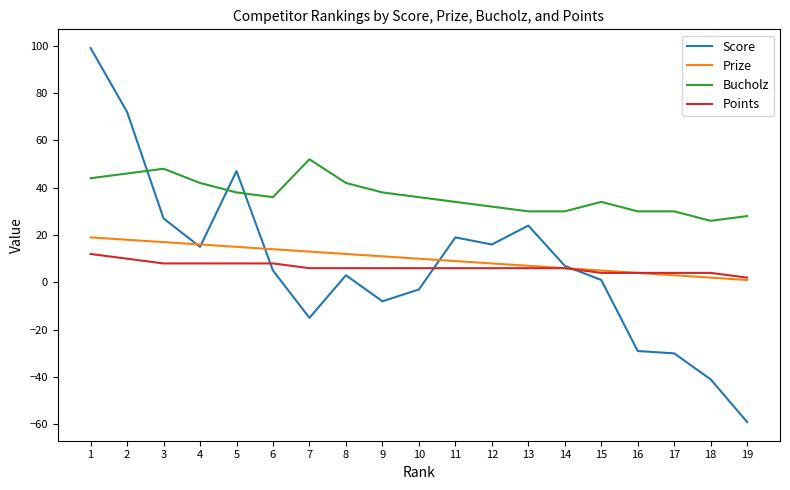

Between 9 and 13, which series saw the biggest shift?

Score